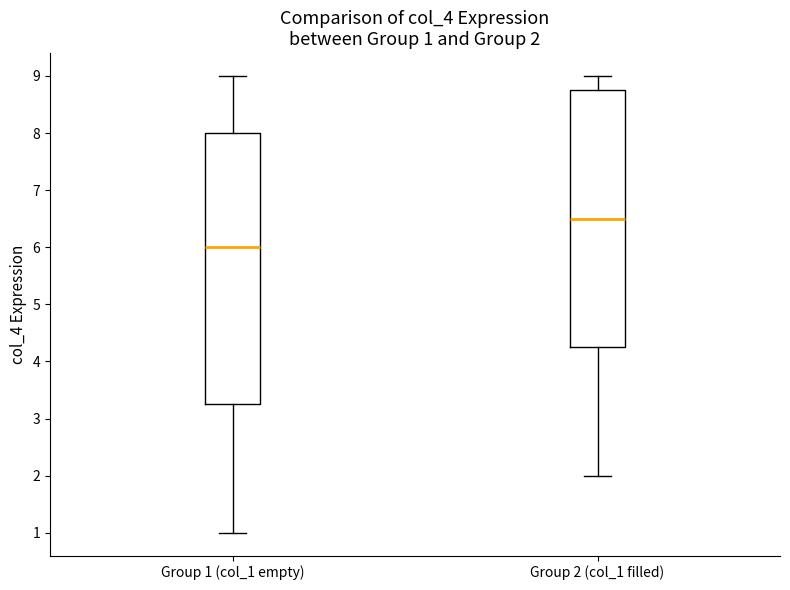

Which box is the tallest, from its lower edge to its upper edge?

Group 1 (col_1 empty)